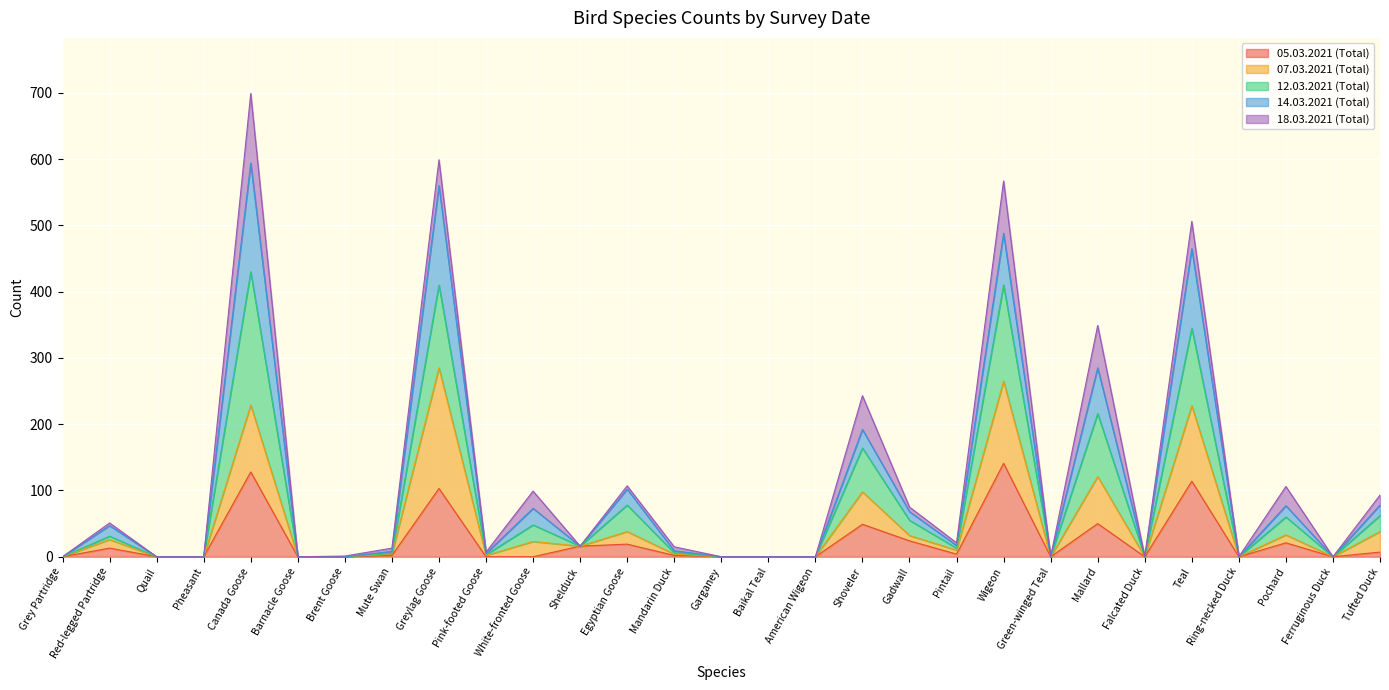

What are all the series names shown in the legend?

05.03.2021 (Total), 07.03.2021 (Total), 12.03.2021 (Total), 14.03.2021 (Total), 18.03.2021 (Total)